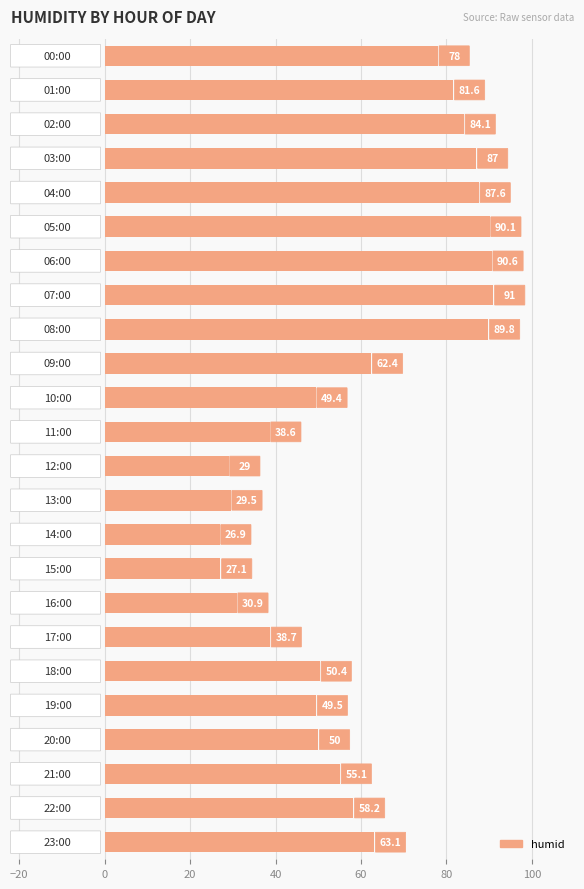

What is the maximum value shown in the chart?

91.0